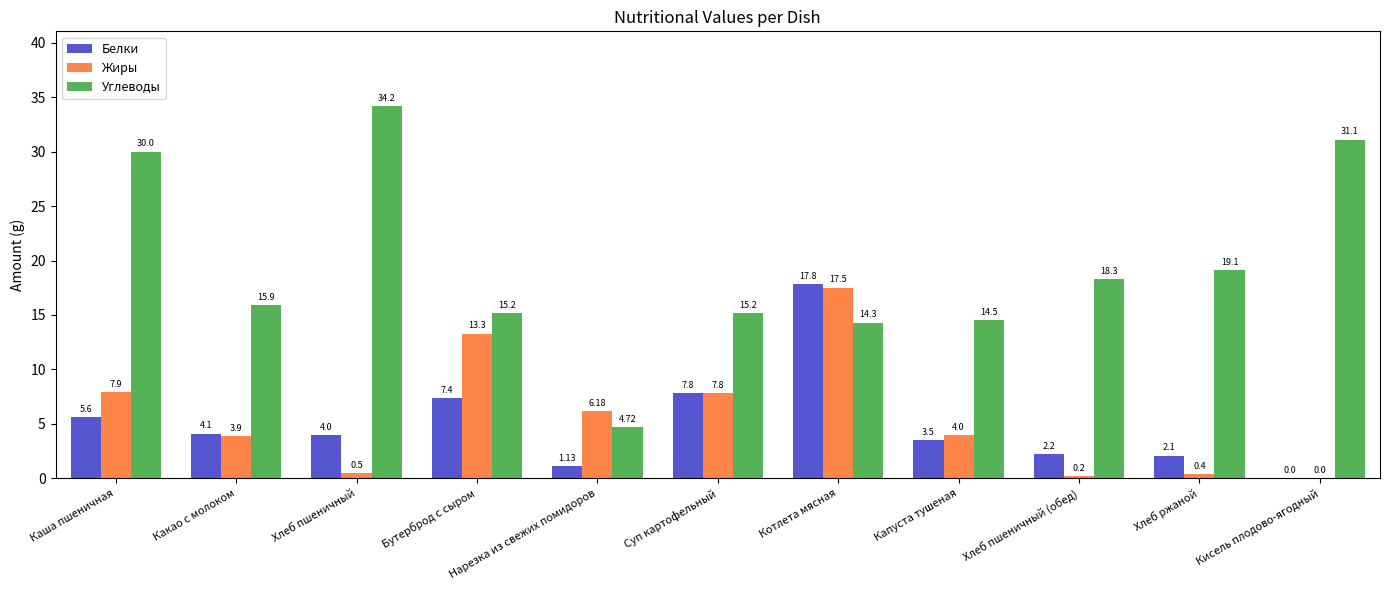

Is it true that Углеводы equals 19.1 at Хлеб ржаной?

True